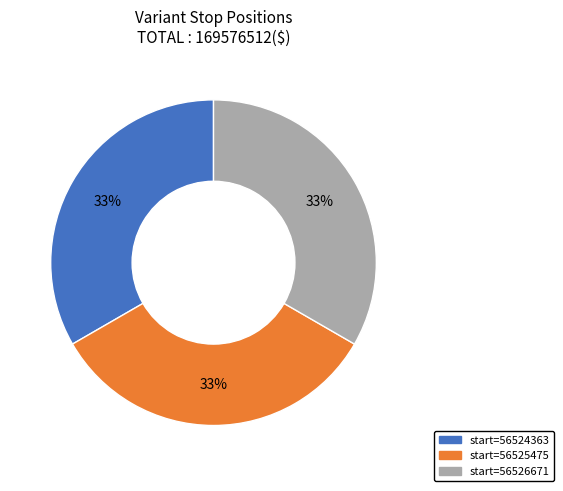

Is there a majority slice in this chart?

No